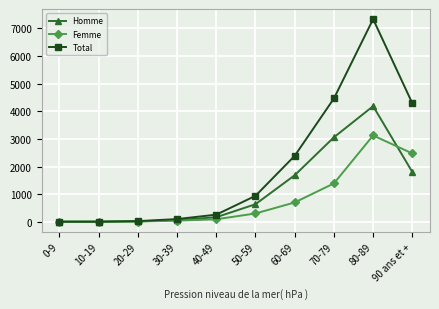

What position from the right is 10-19?

9